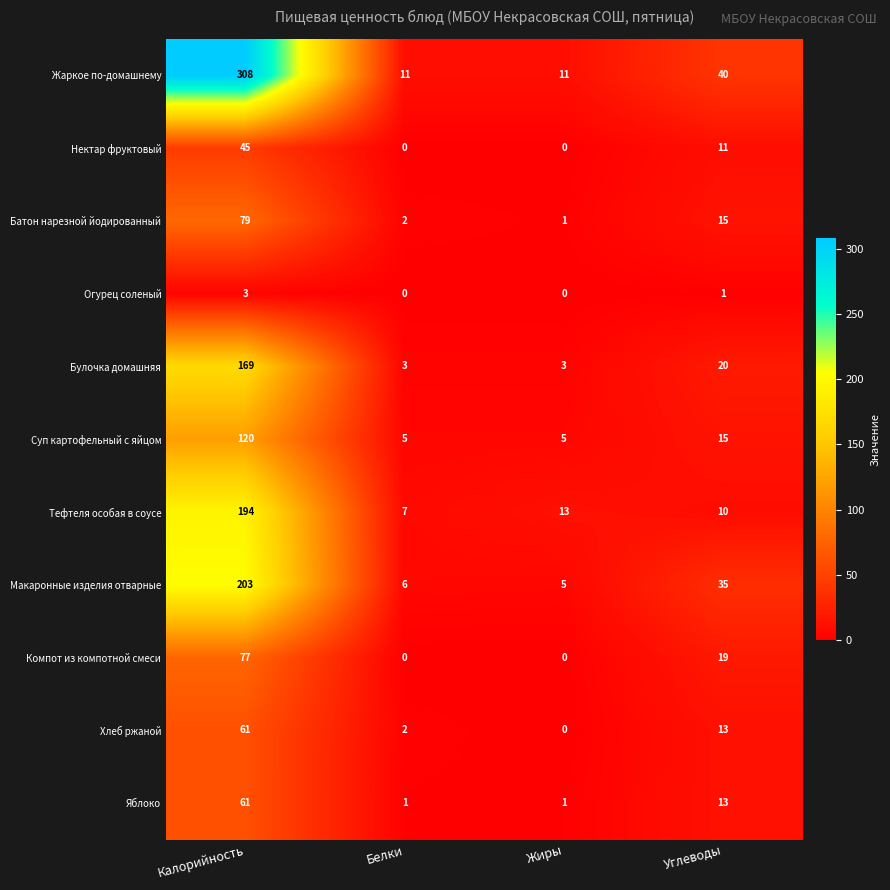

Between Калорийность and Жиры, which series saw the biggest shift?

Жаркое по-домашнему